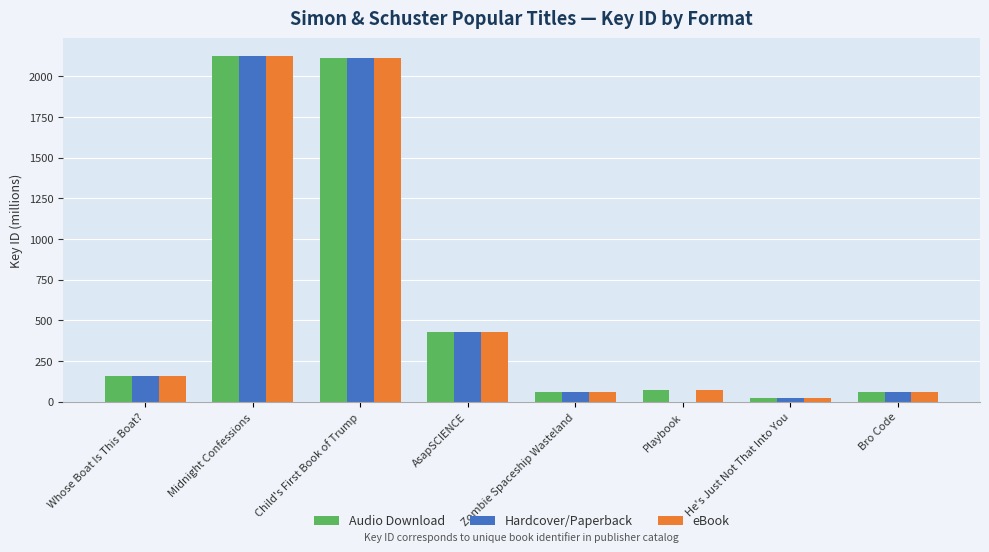

Is it true that eBook equals 62.5 at Zombie Spaceship Wasteland?

True